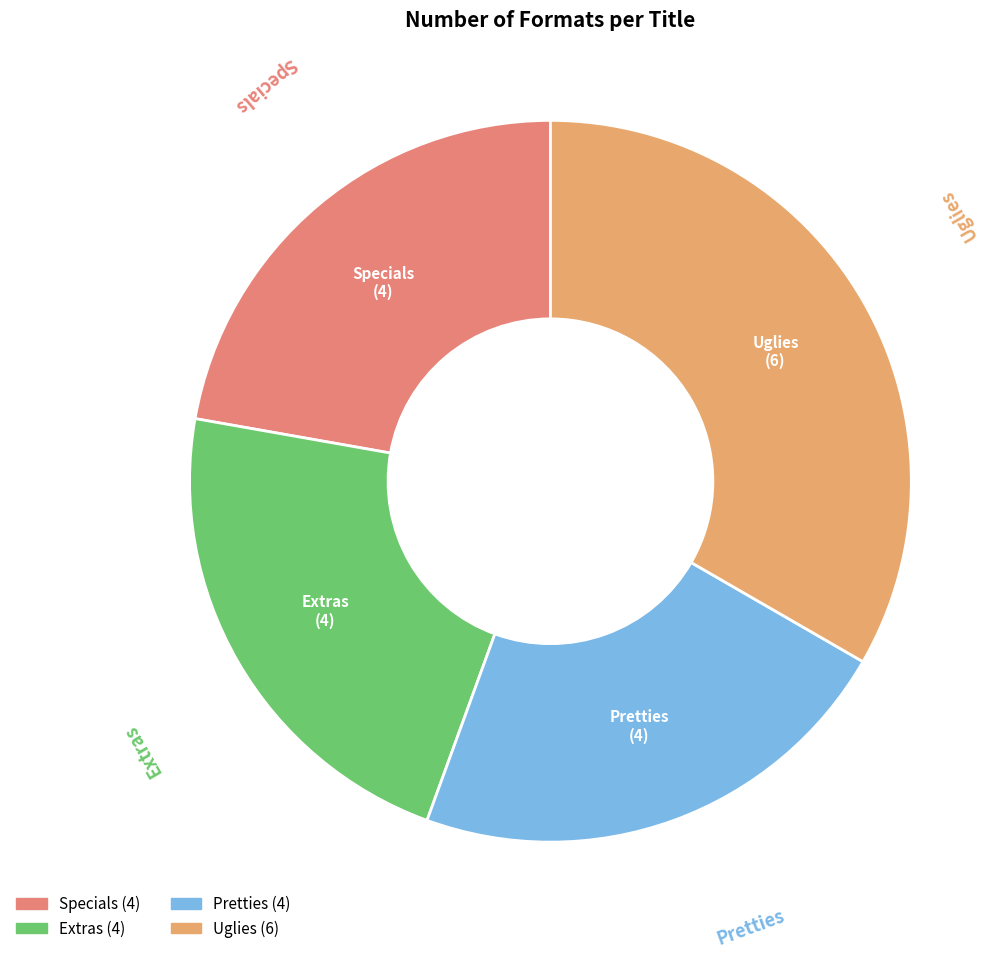

How many segments does this pie chart have?

4